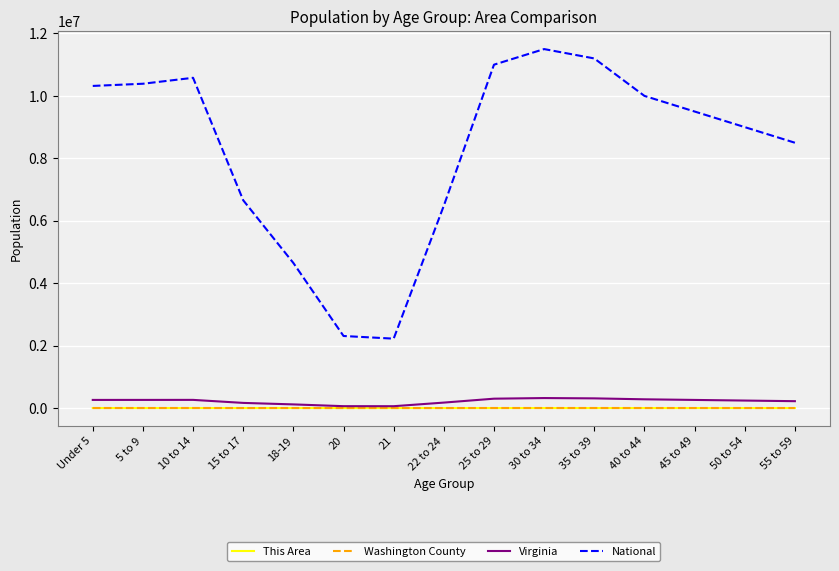

Is the value of This Area at 55 to 59 greater than the value of National at 45 to 49?

No